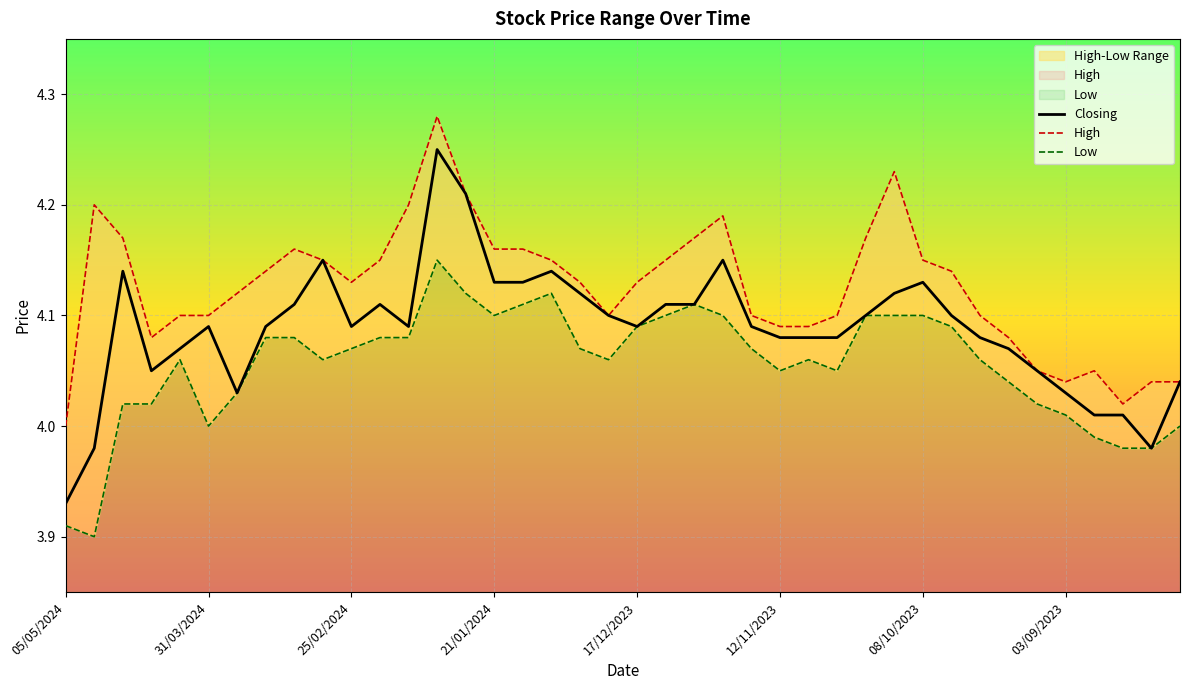

At which label does Closing reach its minimum?

05/05/2024